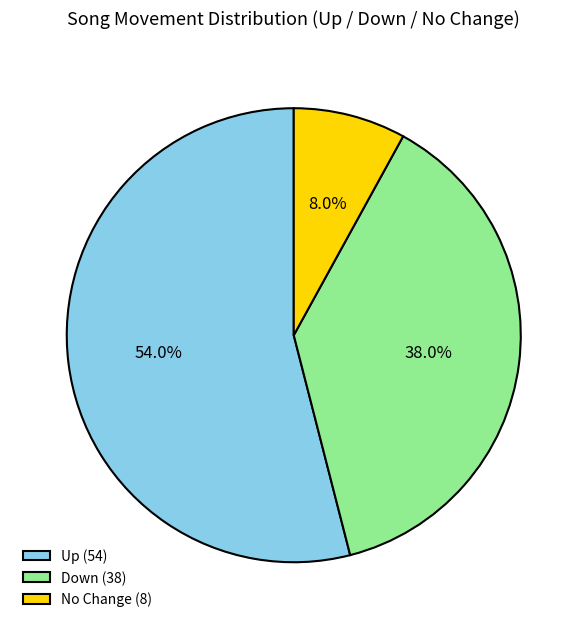

Which category has the biggest portion of the pie?

Up (54)